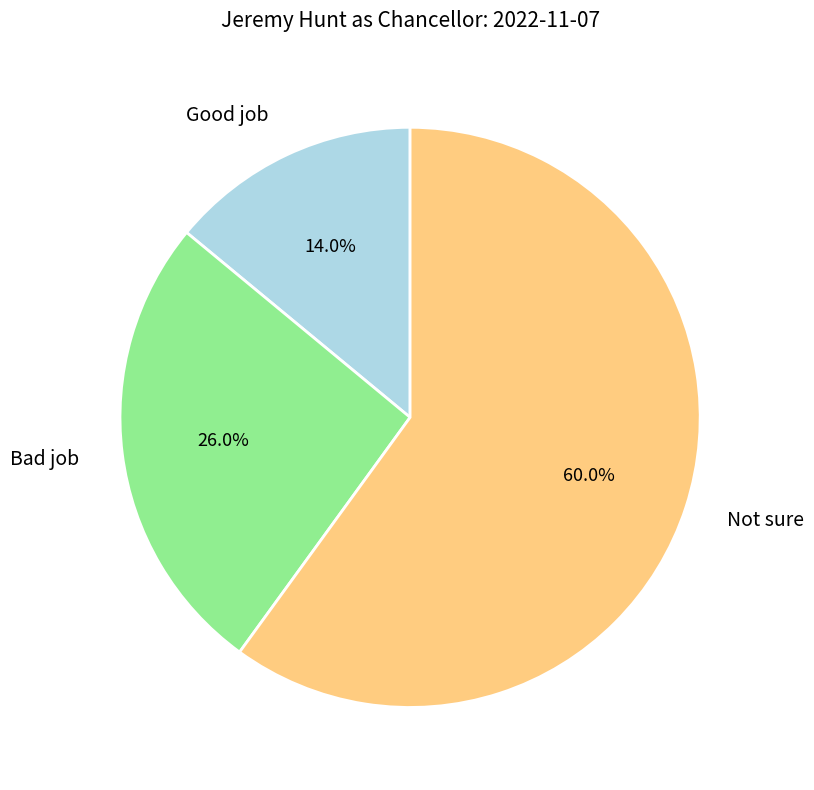

Does Bad job account for over 50% of the chart?

No